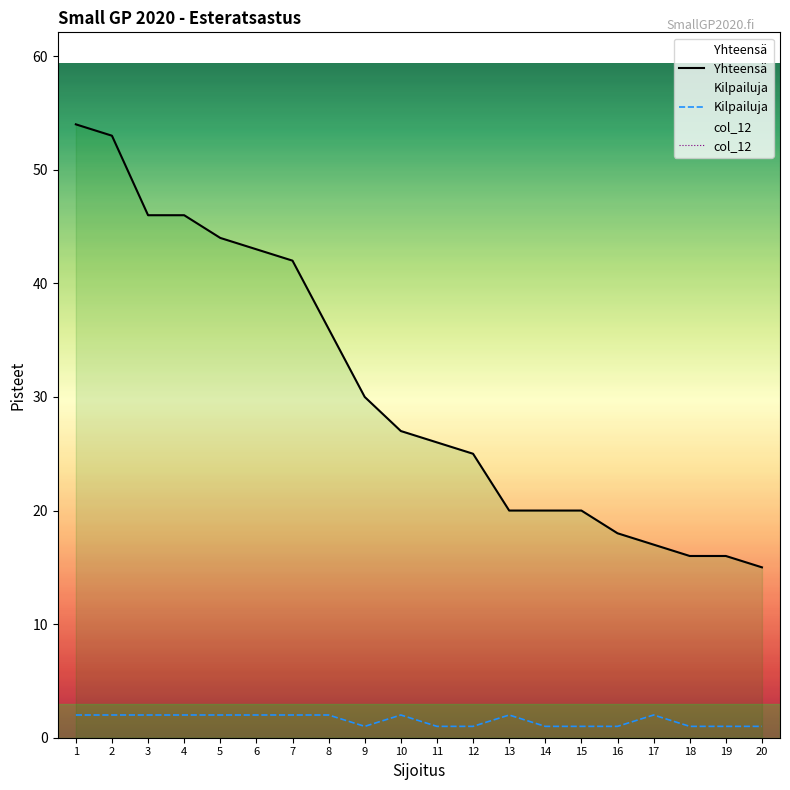

The Yhteensä series shows 9 at 16. True or false?

False